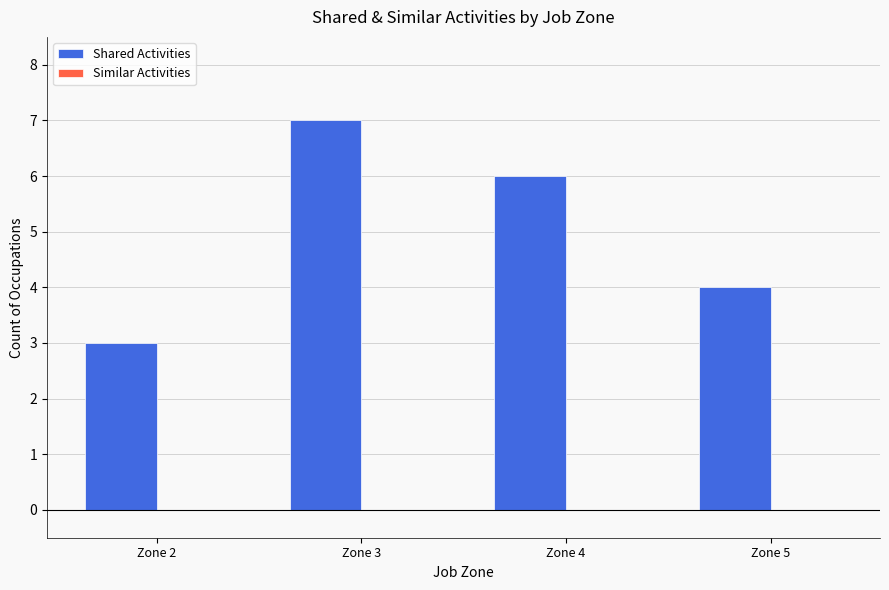

What is the smallest value displayed?

3